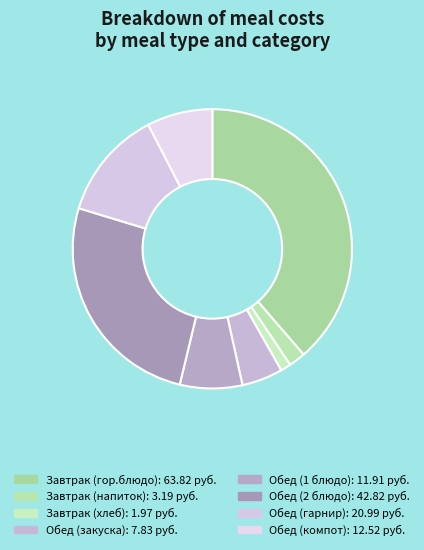

Which slice is the smallest?

Завтрак